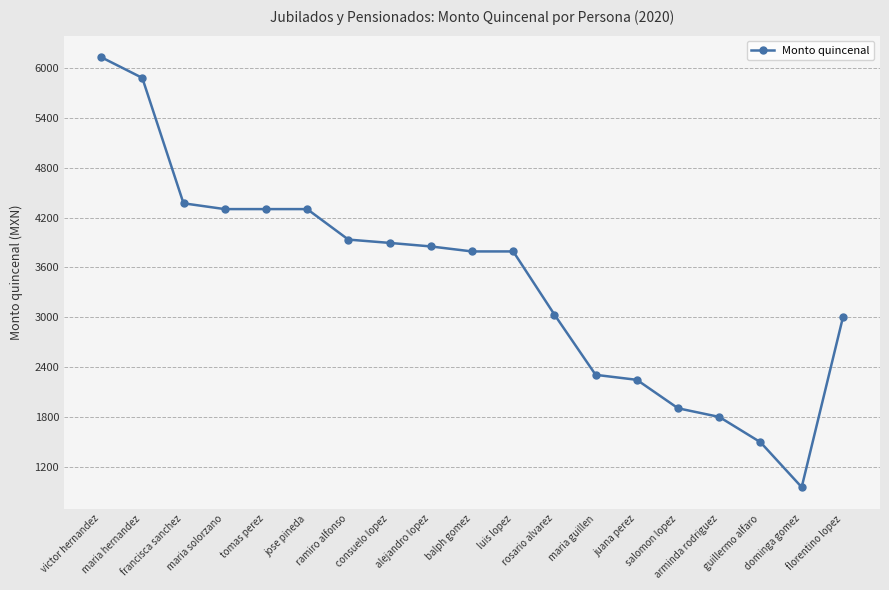

What is the maximum value shown in the chart?

6127.8